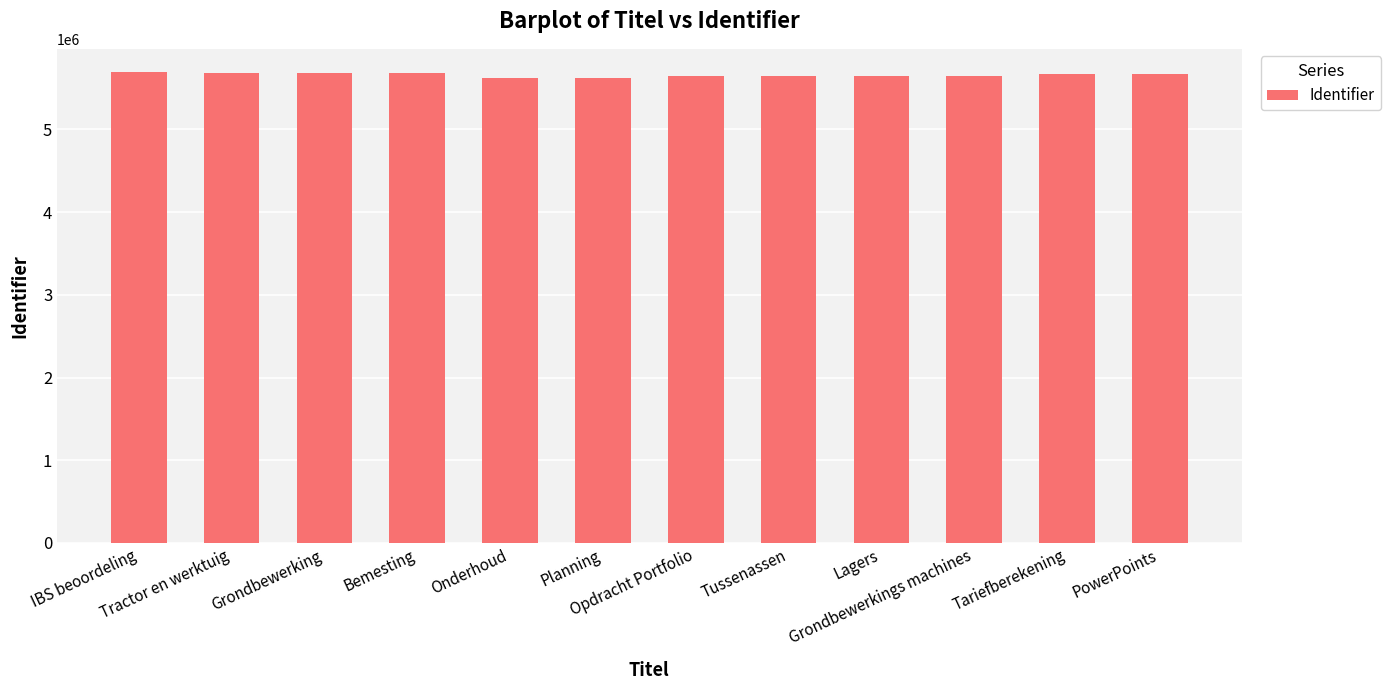

At which label does the data first exceed 5677005?

IBS beoordeling